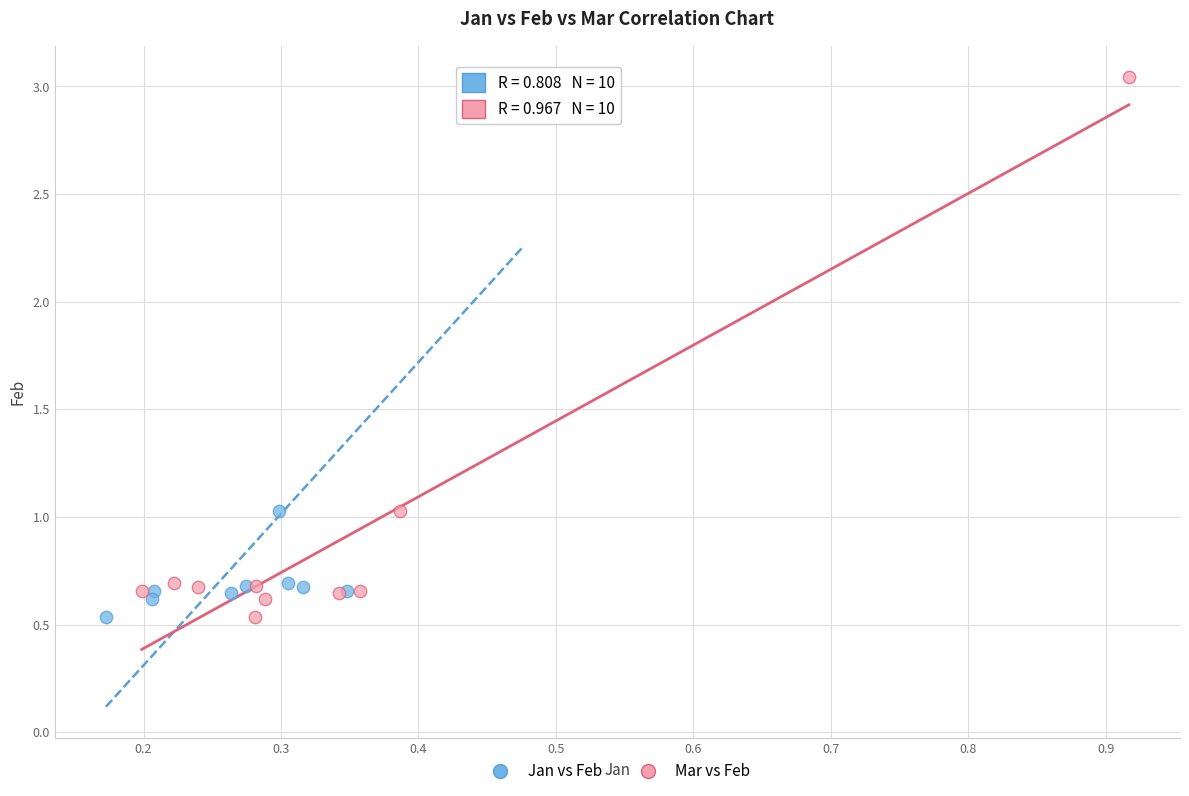

What are all the series names shown in the legend?

Jan vs Feb, Mar vs Feb